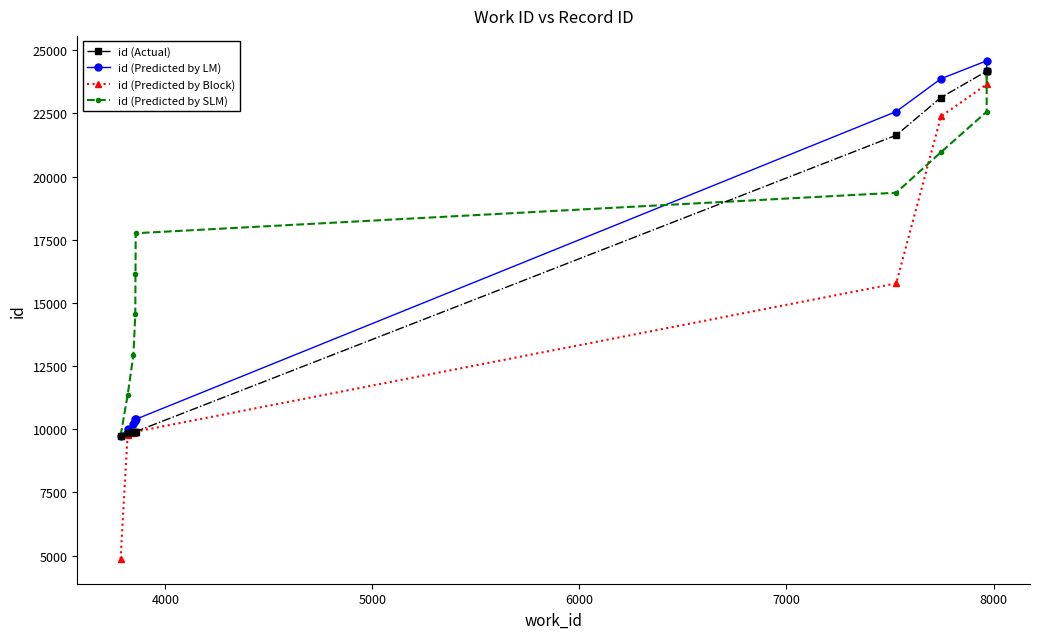

True or false: id (Predicted by SLM) has more than 0 interior local peaks.

False